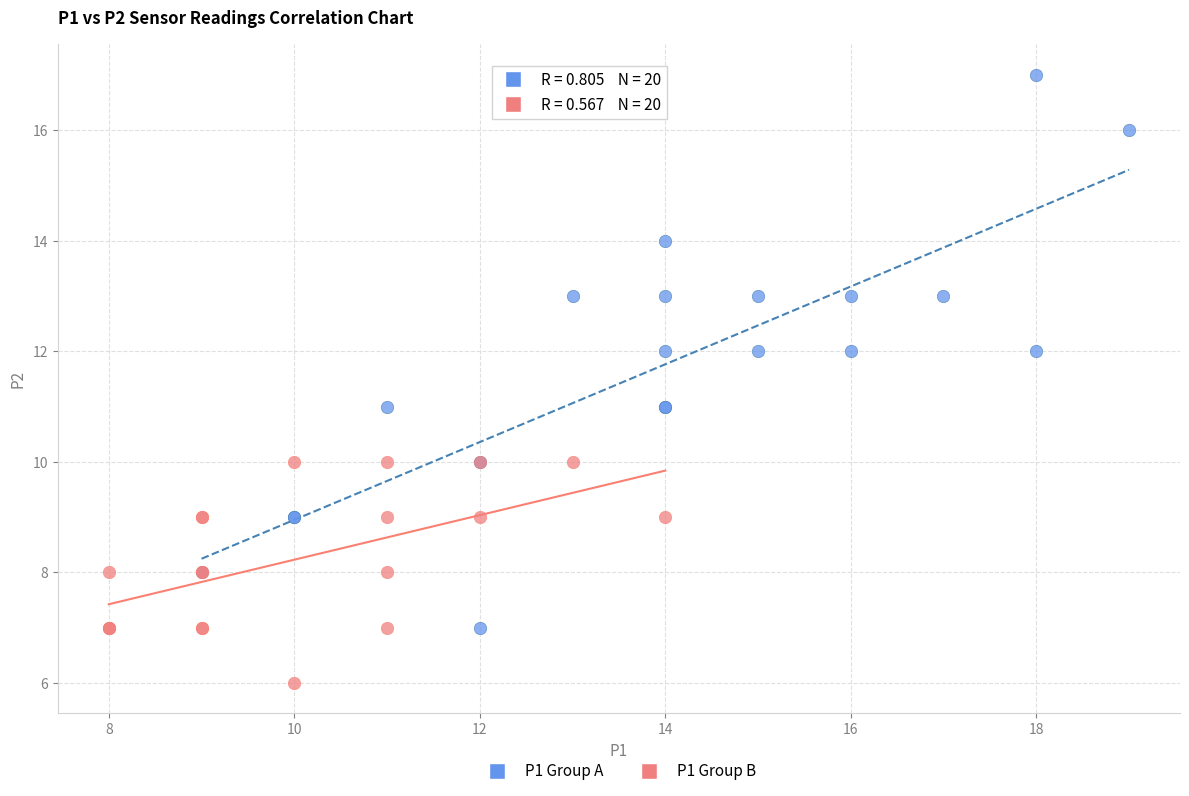

Which series contains the highest Y value?

P1 Group A